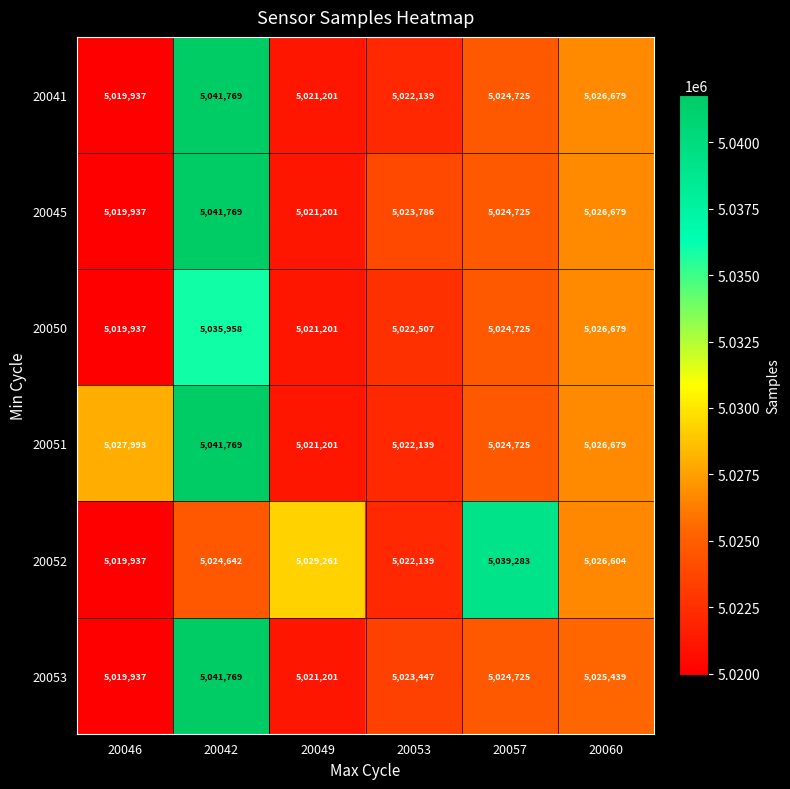

Rank the categories by 20050 value from highest to lowest.

20042, 20060, 20057, 20053, 20049, 20046